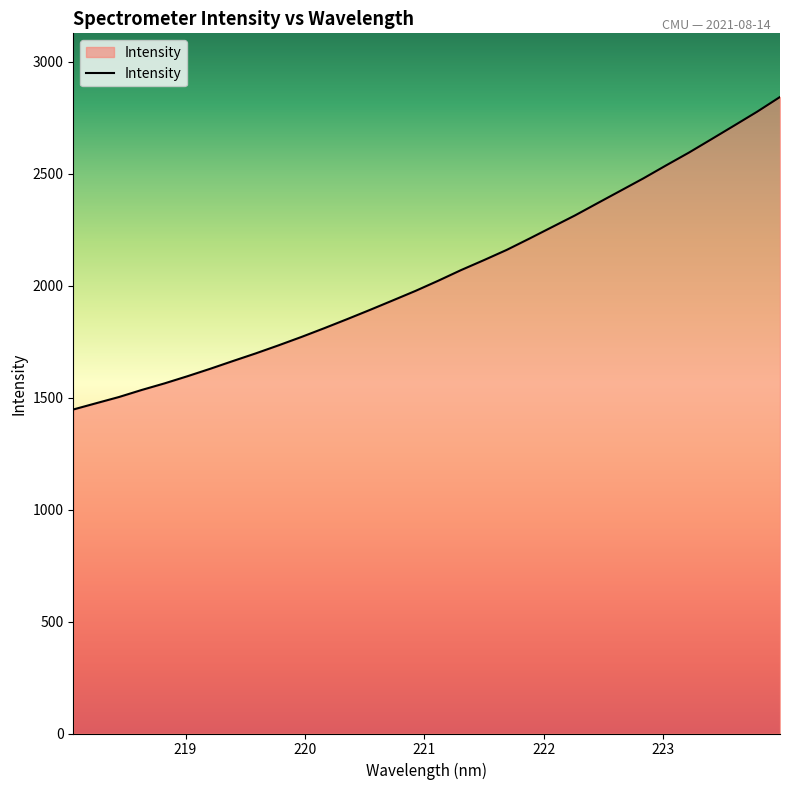

What is the difference between the maximum and minimum values?

1395.8